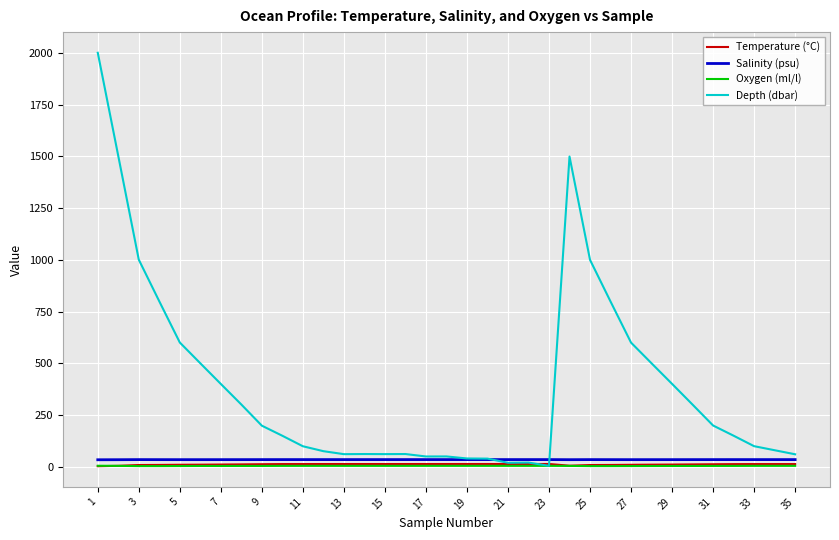

What is the maximum value for Depth (dbar)?

2000.3